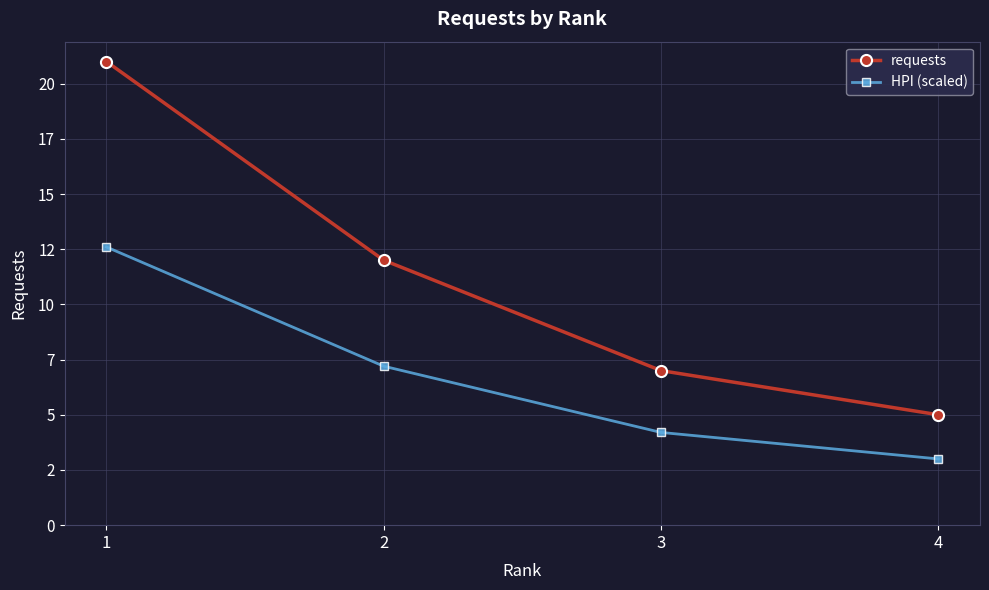

Is this an area chart (filled region under the line)?

No